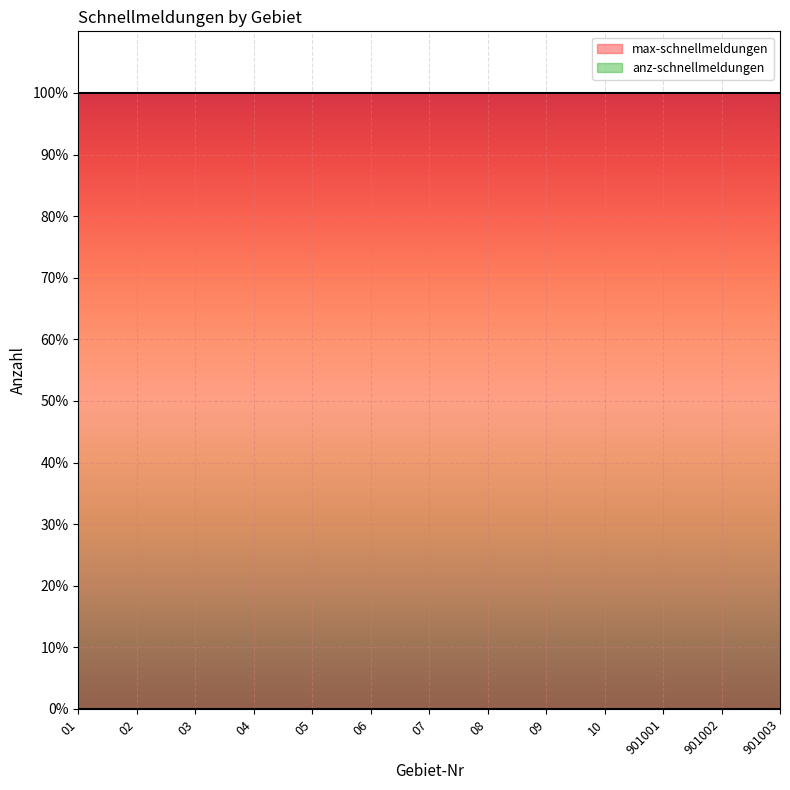

Where is max-schnellmeldungen nearest to the value 1?

01